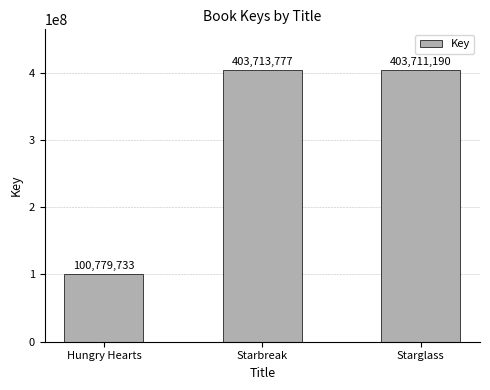

At which category does the chart reach its peak across all series?

Starbreak